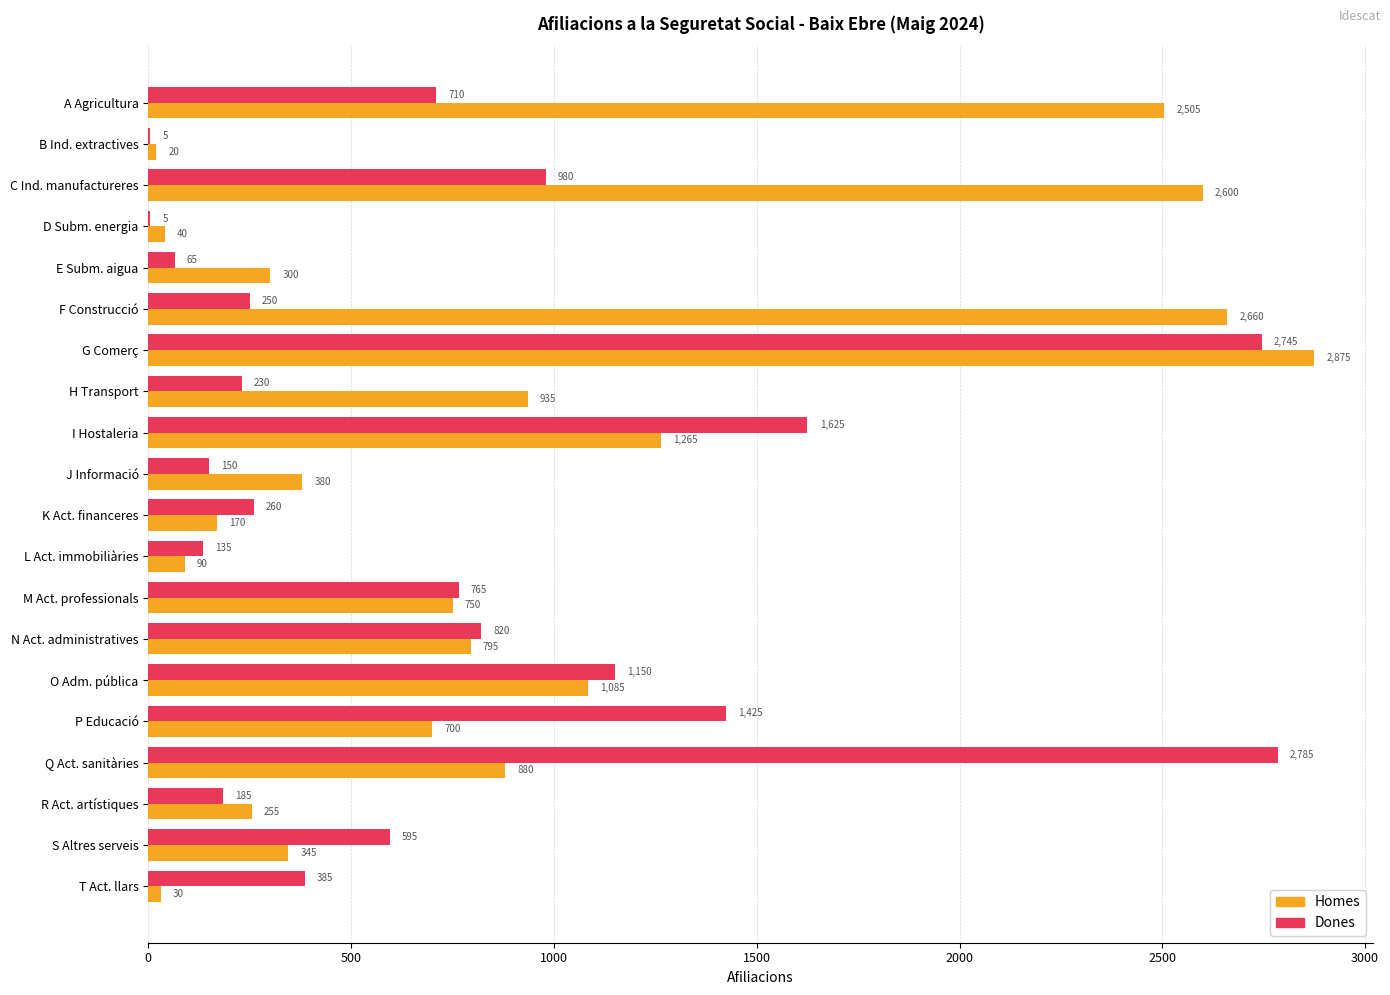

What is the sum of all Dones values?

15270